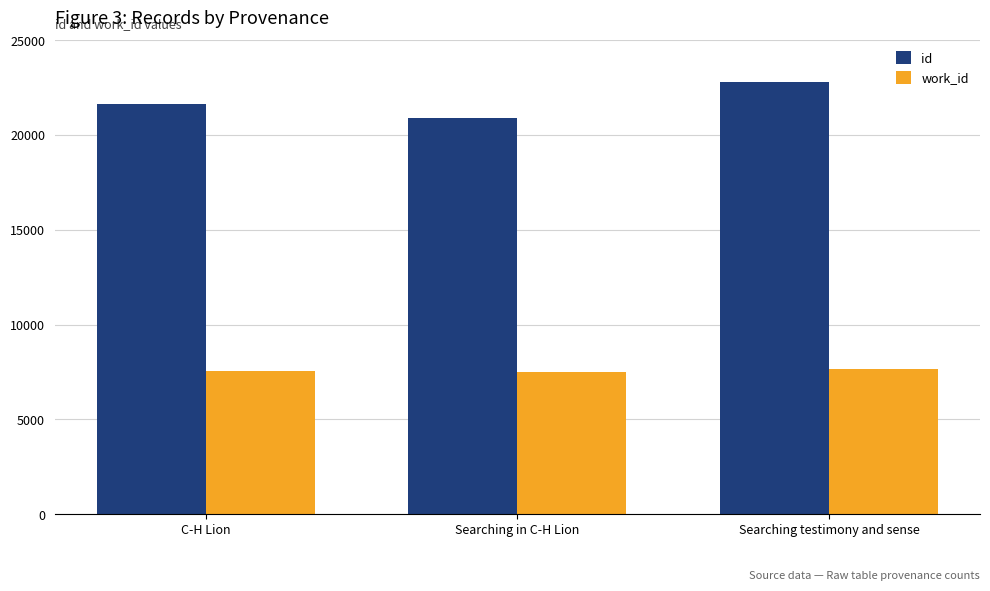

How many data points does each series have?

3